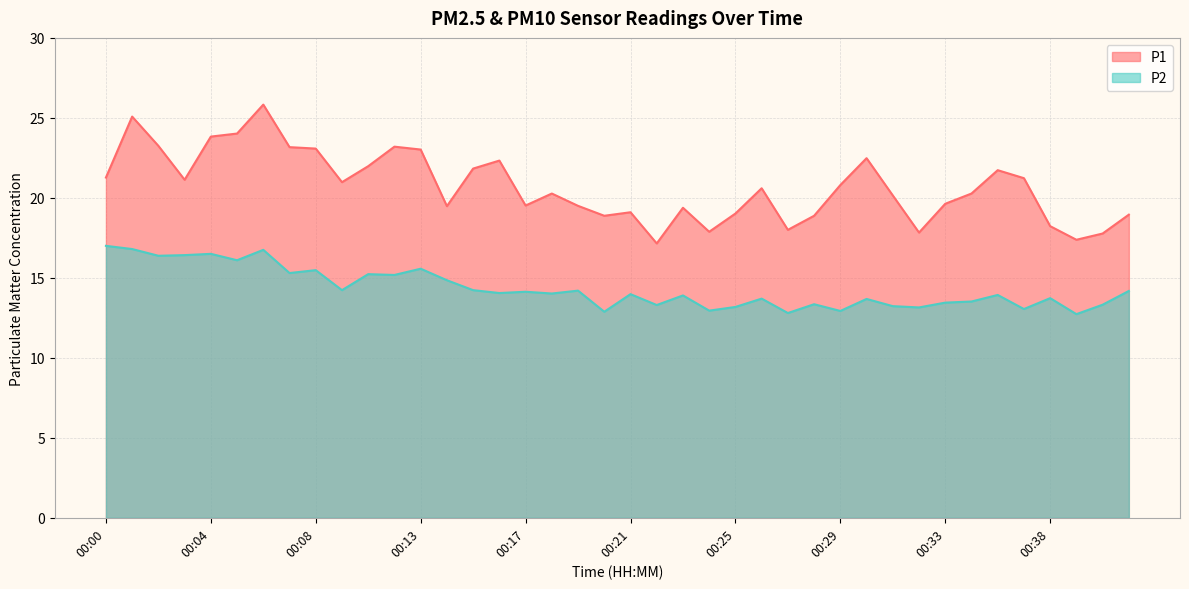

Count the number of categories in the chart.

40